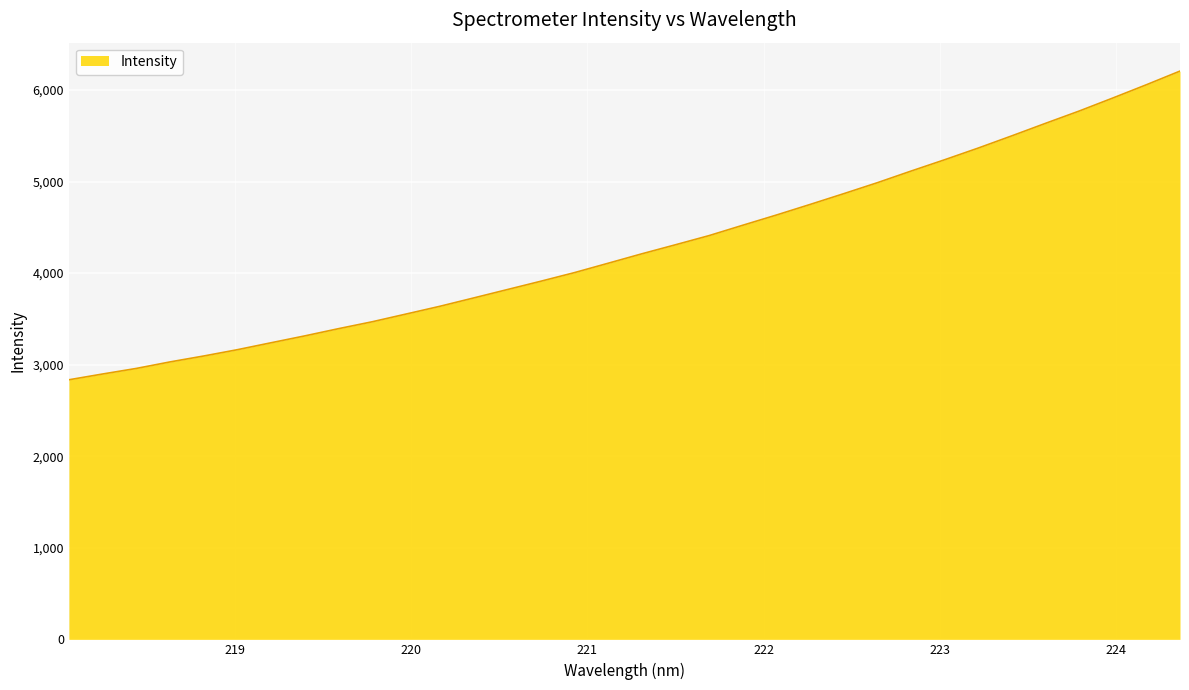

What is the difference between the maximum and minimum values?

3371.1